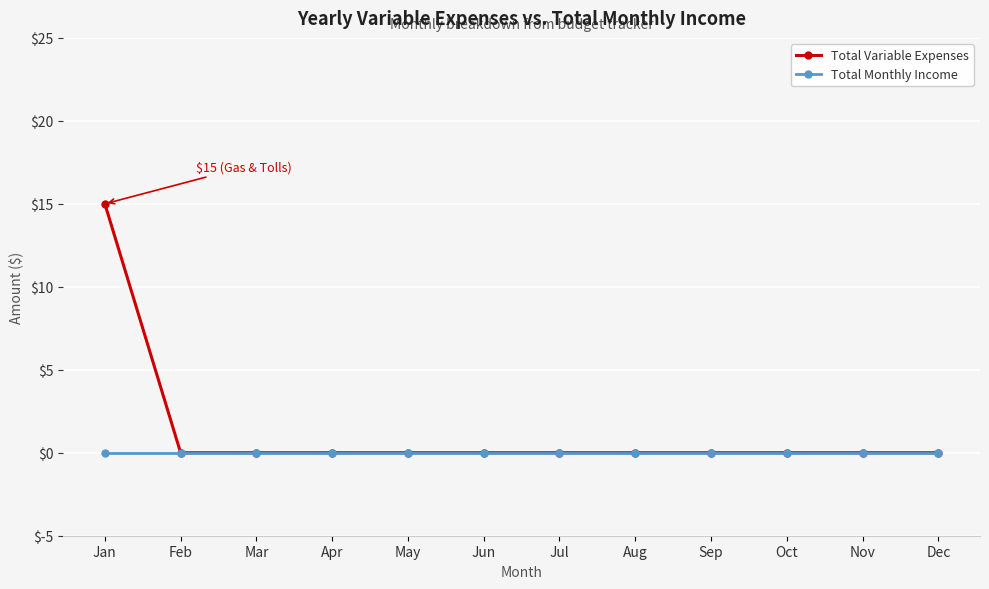

True or false: Total Variable Expenses has a value of 0 at Feb.

True